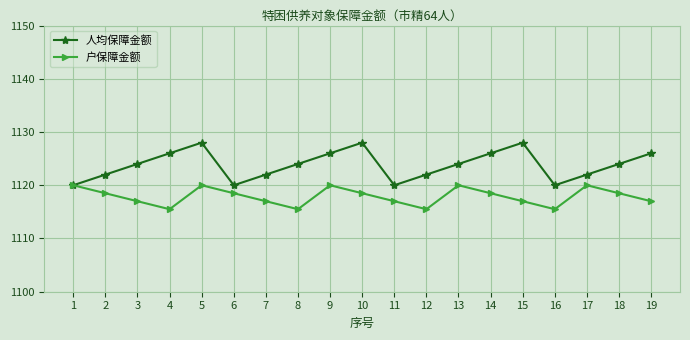

Reading left to right, extract all data points from this chart.

人均保障金额: 1=1120.0	2=1122.0	3=1124.0	4=1126.0	5=1128.0	6=1120.0	7=1122.0	8=1124.0	9=1126.0	10=1128.0	11=1120.0	12=1122.0	13=1124.0	14=1126.0	15=1128.0	16=1120.0	17=1122.0	18=1124.0	19=1126.0
户保障金额: 1=1120.0	2=1118.5	3=1117.0	4=1115.5	5=1120.0	6=1118.5	7=1117.0	8=1115.5	9=1120.0	10=1118.5	11=1117.0	12=1115.5	13=1120.0	14=1118.5	15=1117.0	16=1115.5	17=1120.0	18=1118.5	19=1117.0